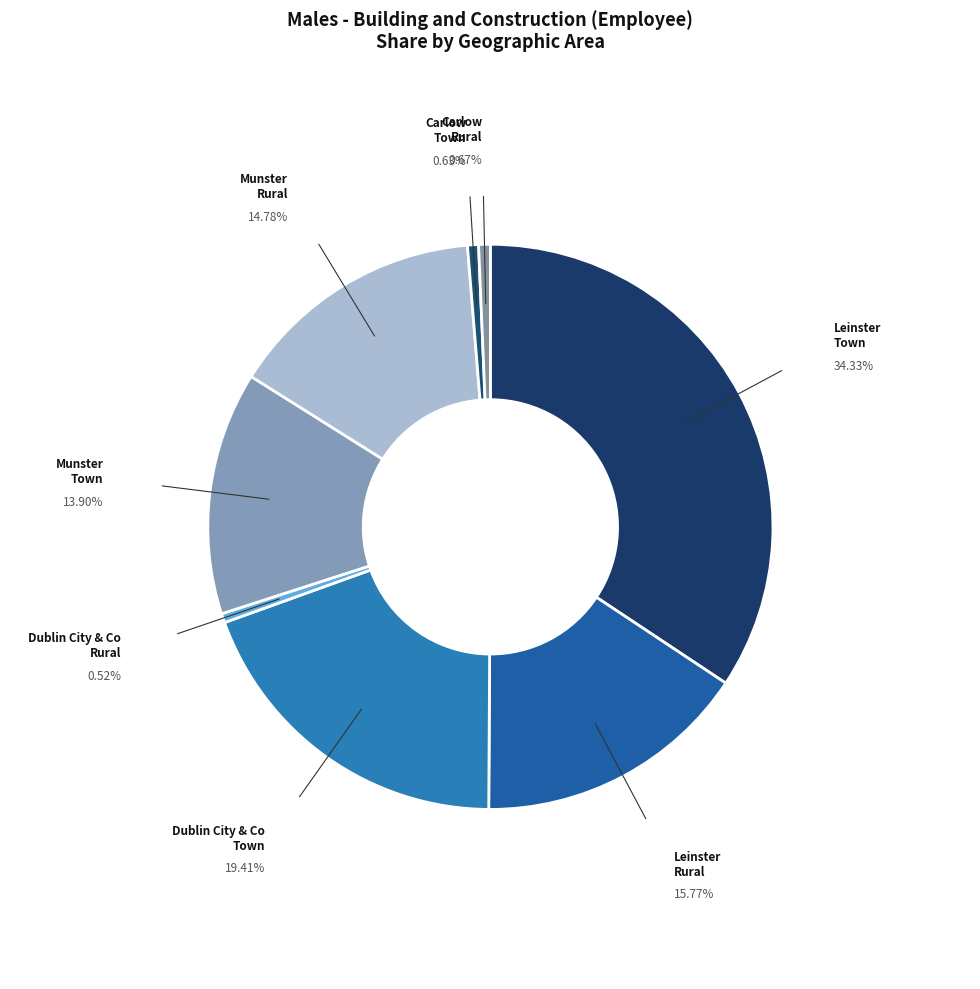

Is the sum of Carlow Town and Leinster Rural greater than half?

No